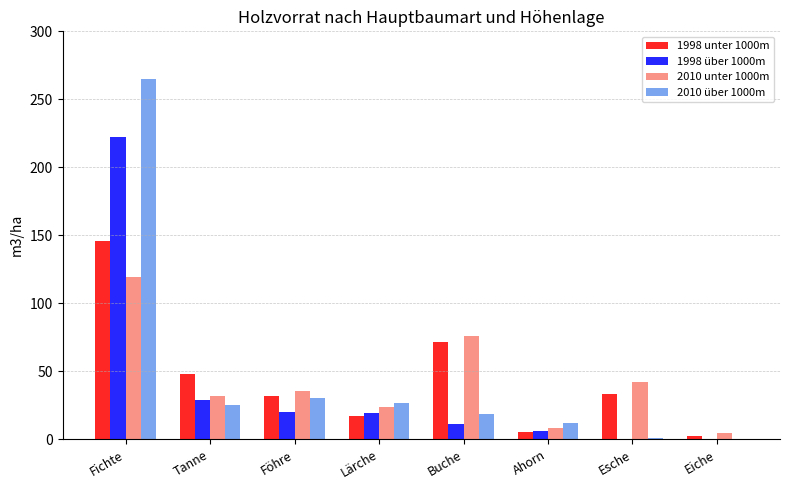

At which category is the sum across all series the highest?

Fichte